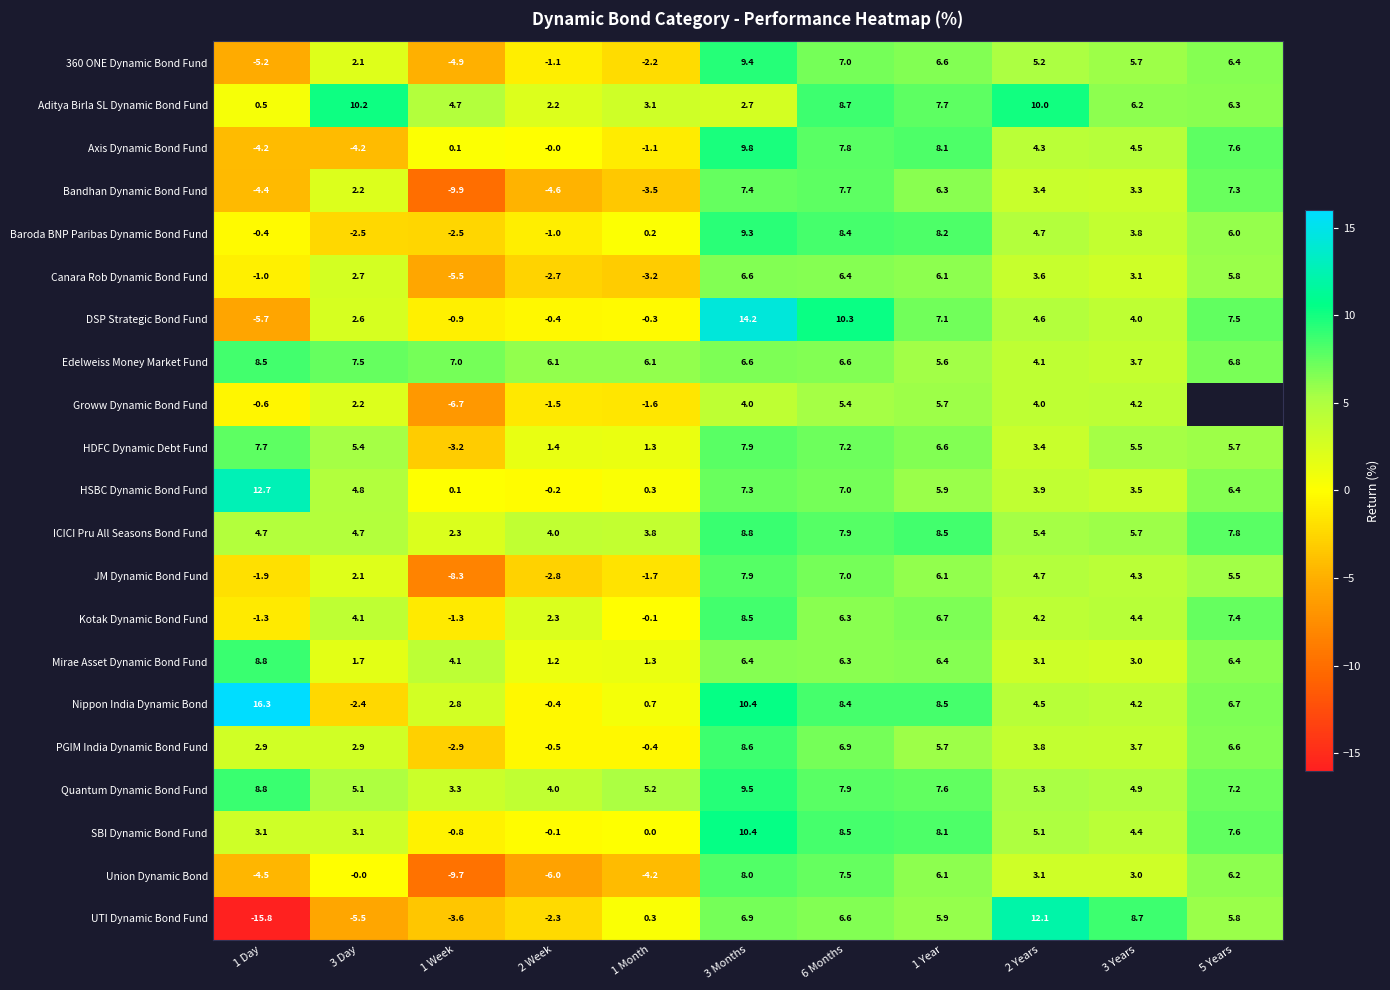

What is the average value of the Mirae Asset Dynamic Bond Fund series?

4.4